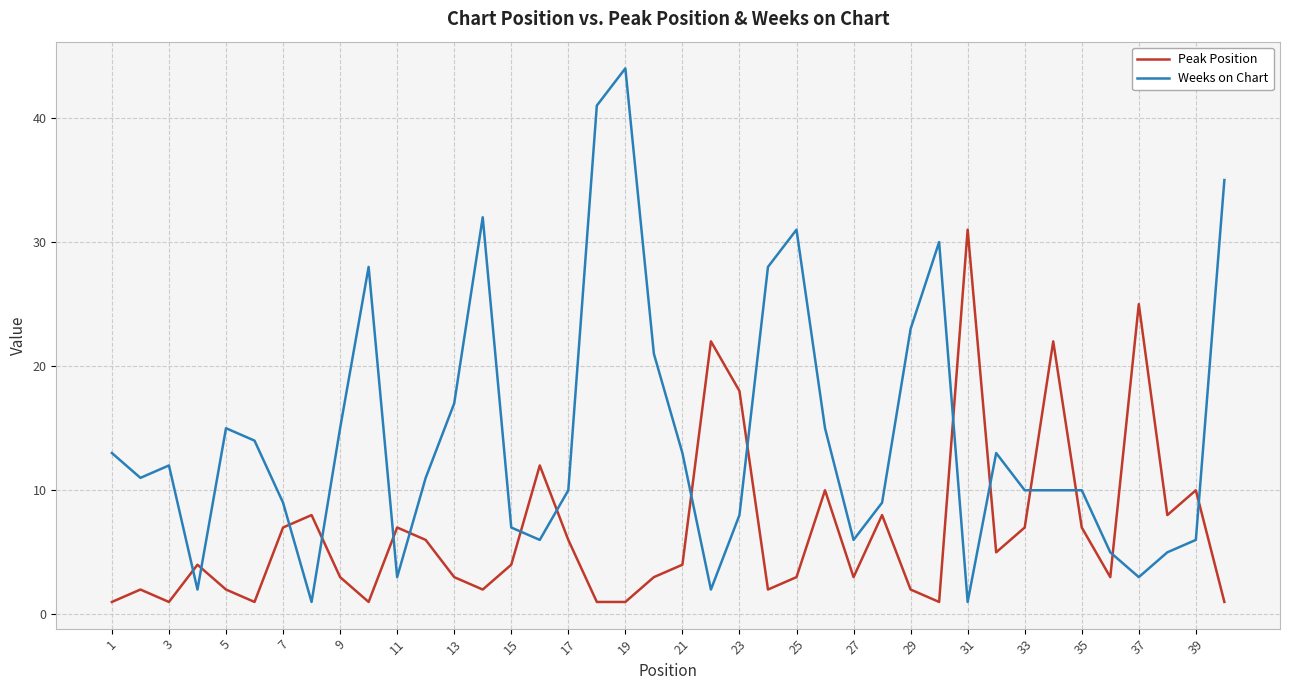

What is the difference between the maximum and minimum values in the Peak Position series?

30